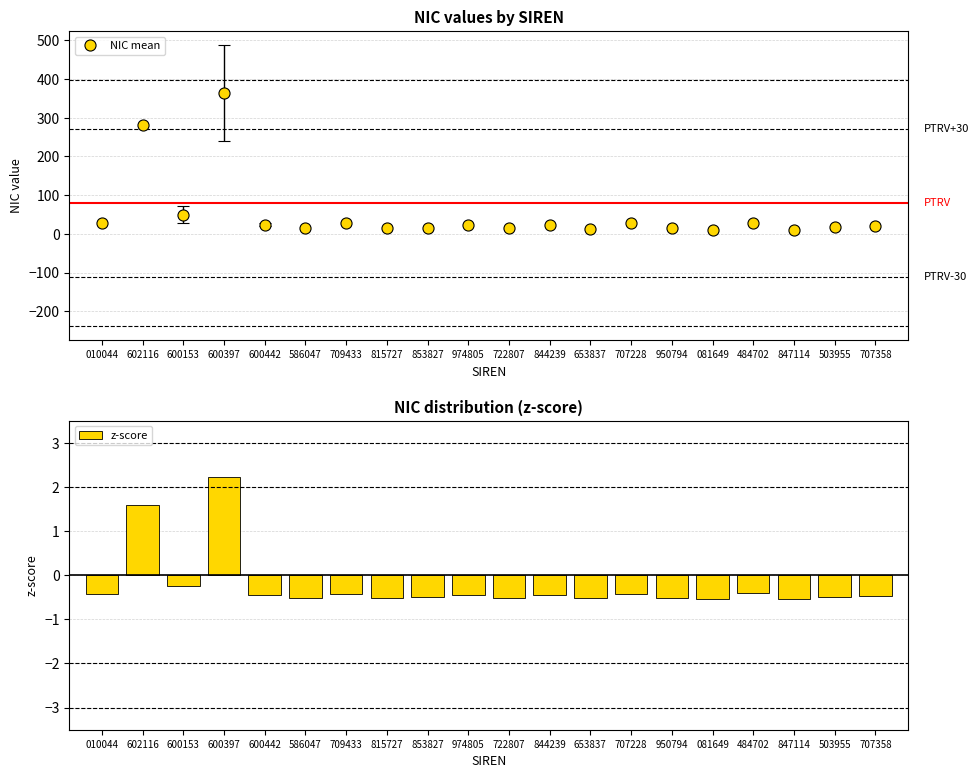

Where is the data nearest to the value 0?

600153